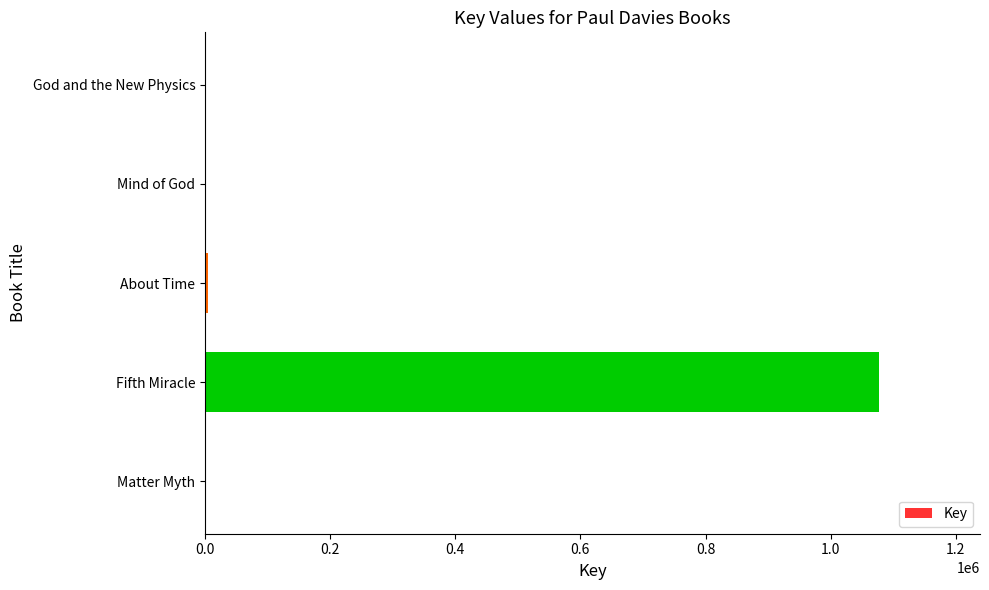

Which category has the highest value across all series?

Fifth Miracle